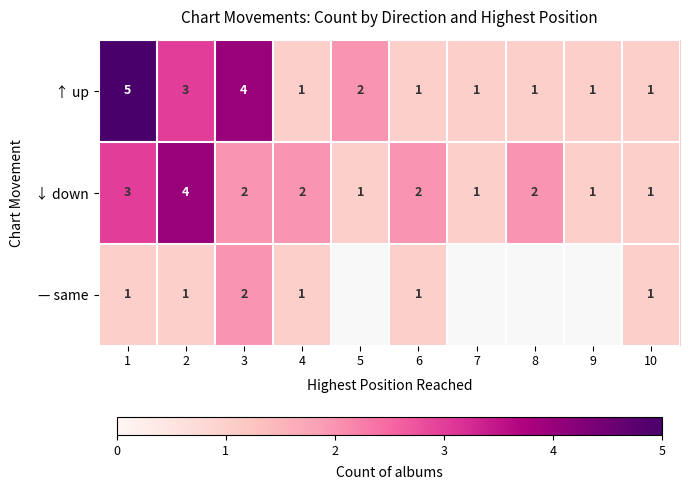

What is the difference between the second highest and second lowest values in the ↑ up series?

3